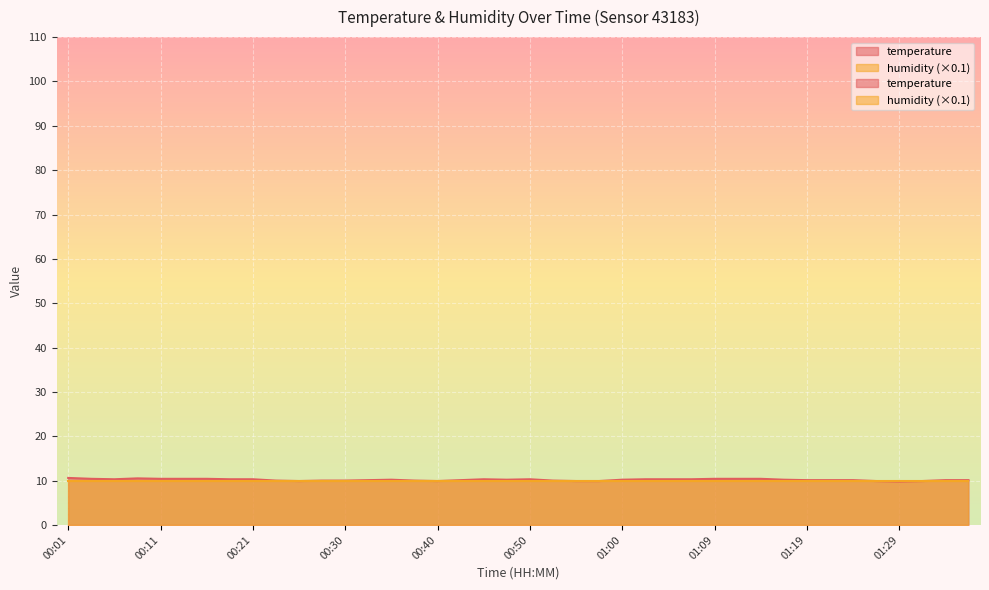

Reading left to right, transcribe all the data shown in this chart.

00:01=10.6	00:03=10.4	00:06=10.3	00:08=10.5	00:11=10.4	00:13=10.4	00:16=10.4	00:18=10.3	00:21=10.3	00:23=10.0	00:26=9.9	00:28=10.0	00:30=10.0	00:33=10.1	00:35=10.2	00:38=10.0	00:40=9.9	00:43=10.1	00:45=10.3	00:48=10.2	00:50=10.3	00:52=10.0	00:55=9.9	00:57=9.9	01:00=10.2	01:02=10.3	01:05=10.3	01:07=10.3	01:09=10.4	01:12=10.4	01:14=10.4	01:17=10.2	01:19=10.1	01:22=10.1	01:24=10.1	01:27=9.9	01:29=9.8	01:31=9.9	01:34=10.1	01:36=10.1